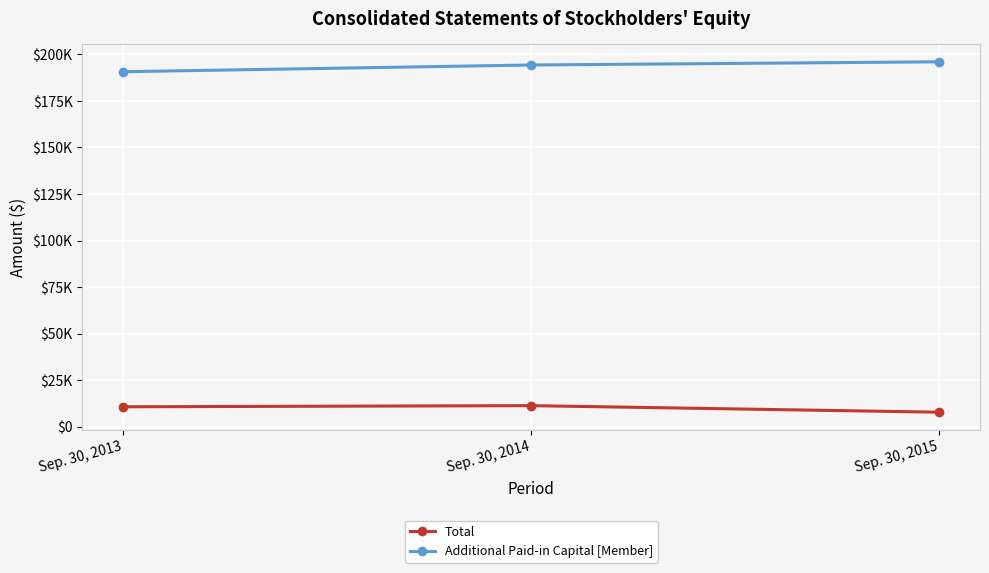

What is the difference between the maximum and second lowest values in the Additional Paid-in Capital [Member] series?

1713